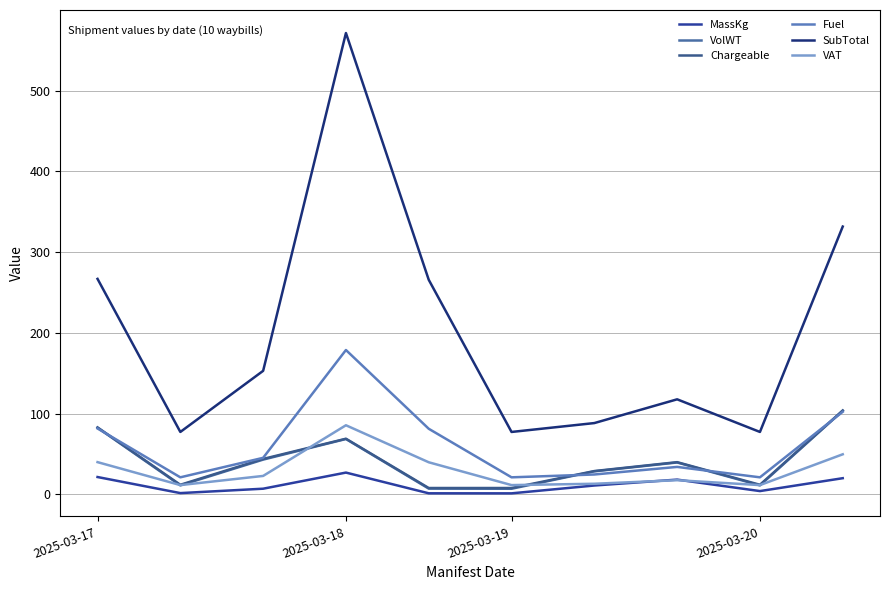

How many lines are shown in the chart?

6